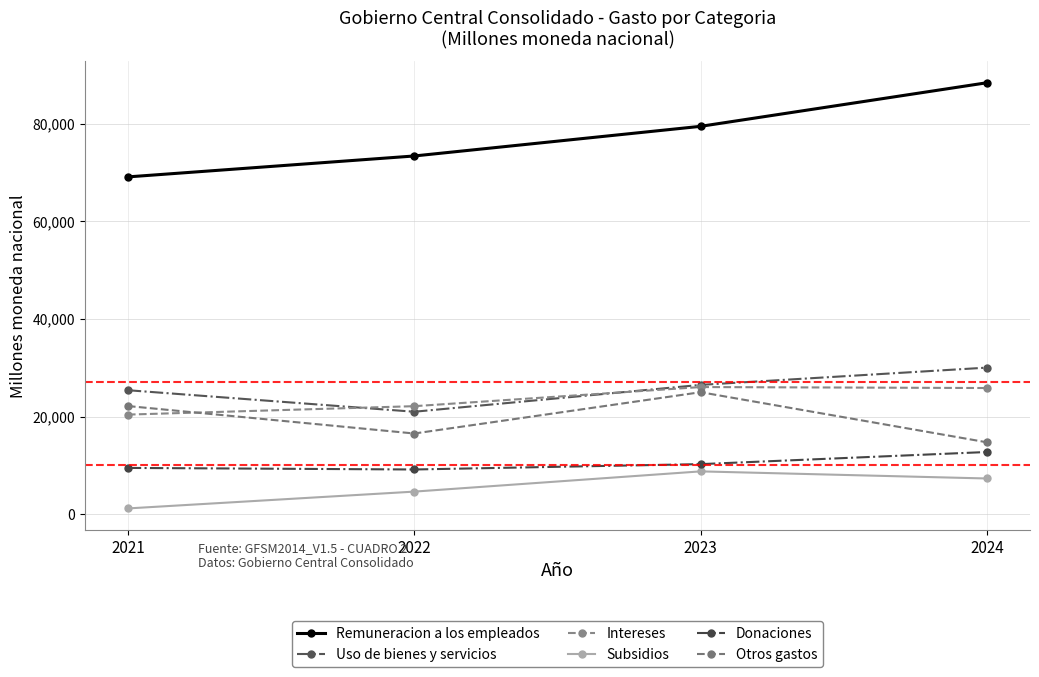

True or false: Otros gastos and Subsidios cross at least once.

False